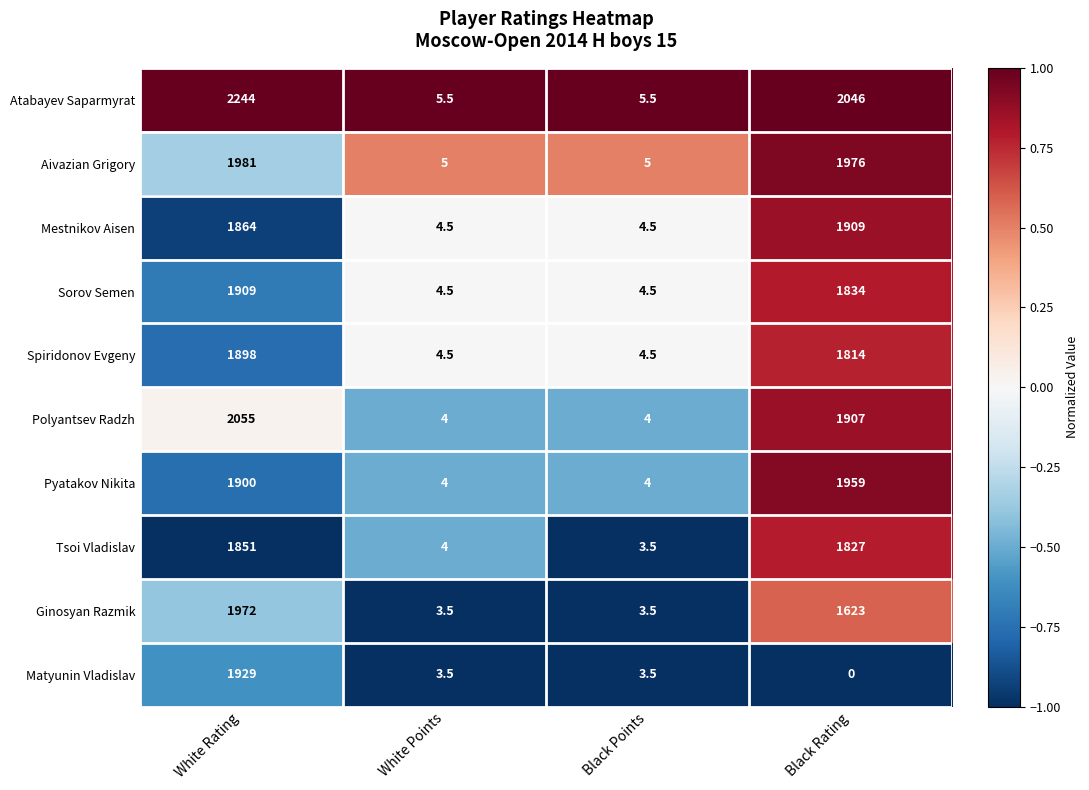

Which category has the lowest value across all series?

Black Rating